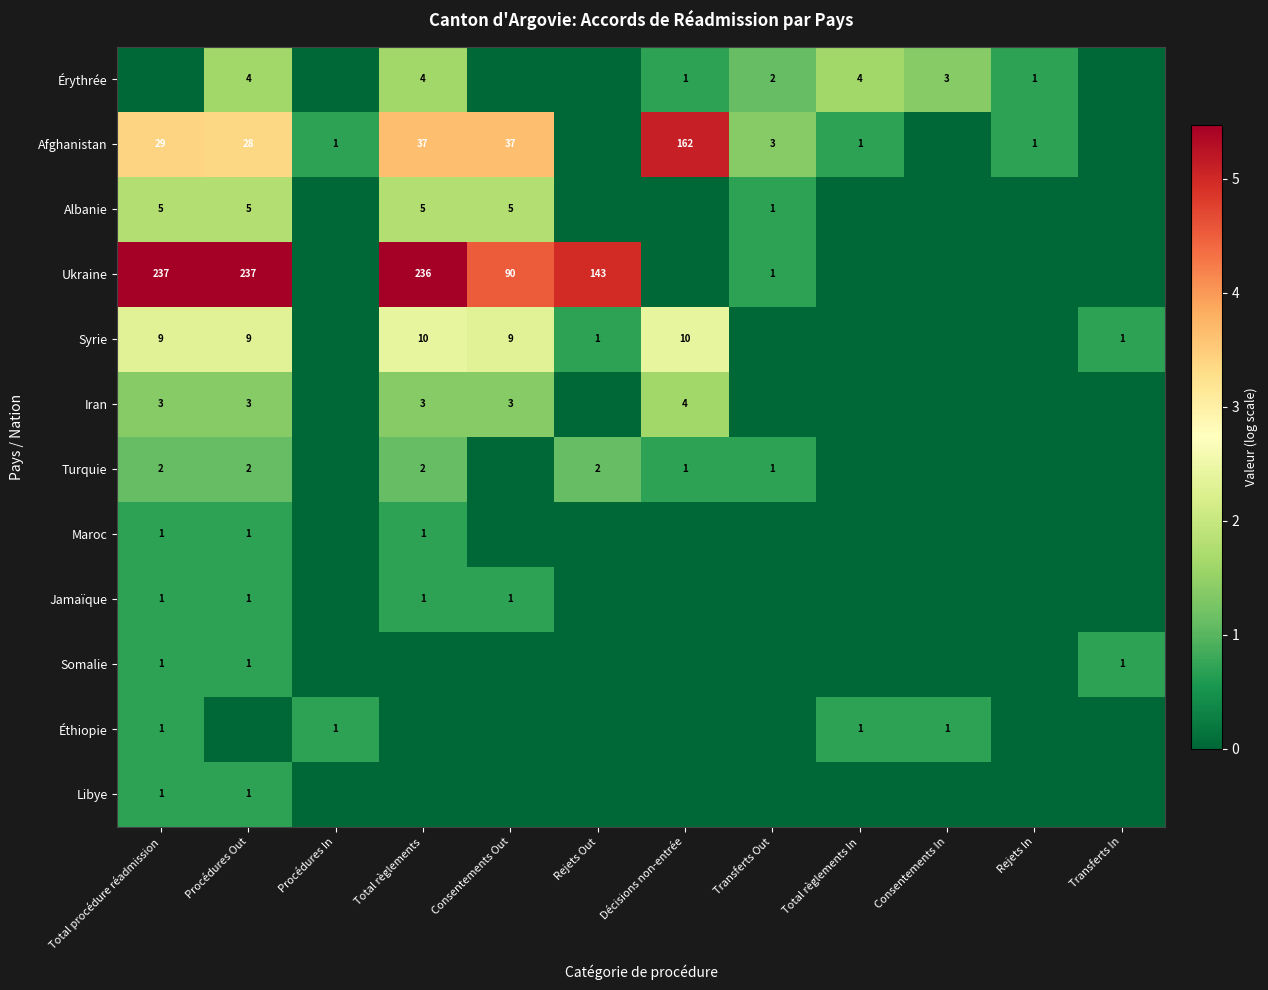

At how many categories does at least one series exceed 4?

6